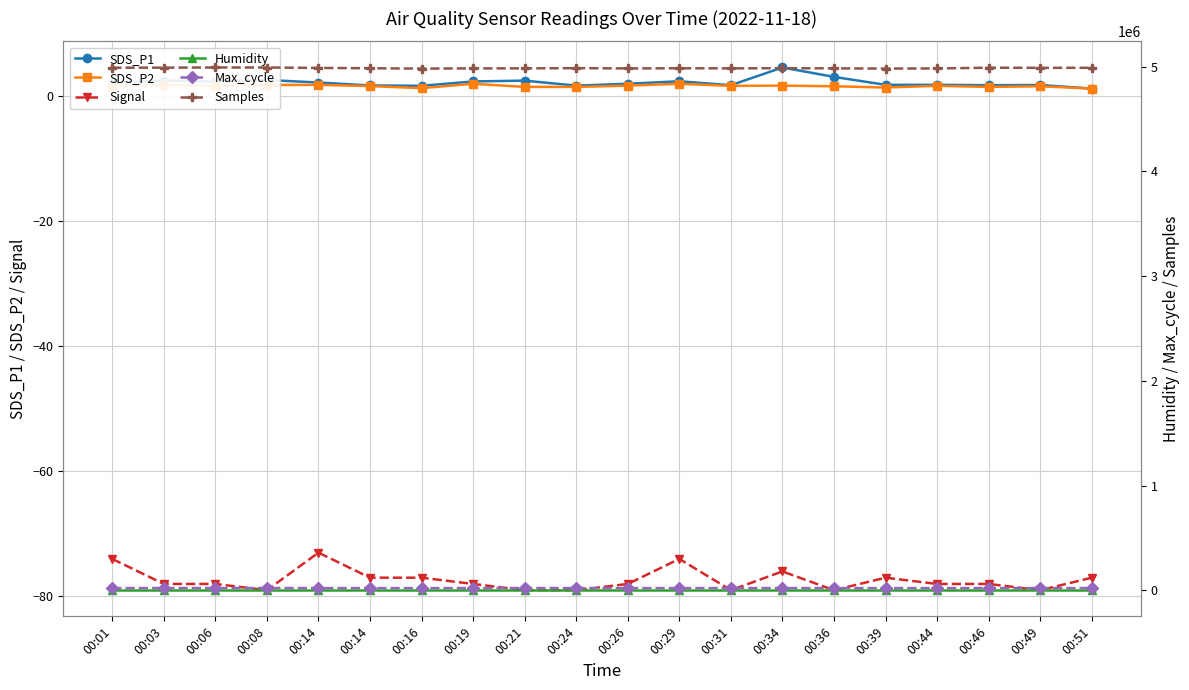

List the labels in order of Samples value, largest first.

00:06, 00:08, 00:03, 00:46, 00:01, 00:51, 00:49, 00:14, 00:24, 00:34, 00:14, 00:29, 00:31, 00:21, 00:36, 00:19, 00:26, 00:44, 00:39, 00:16